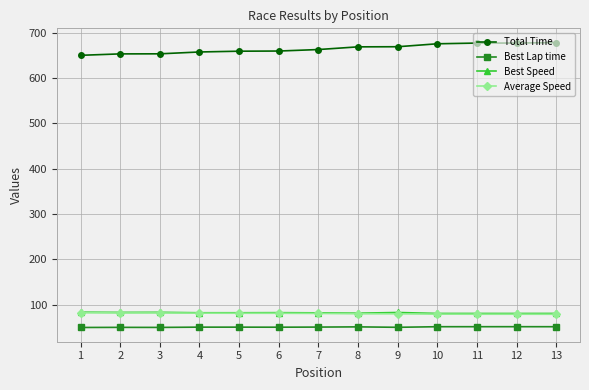

Is the value of Best Lap time at 1 greater than the value of Average Speed at 6?

No